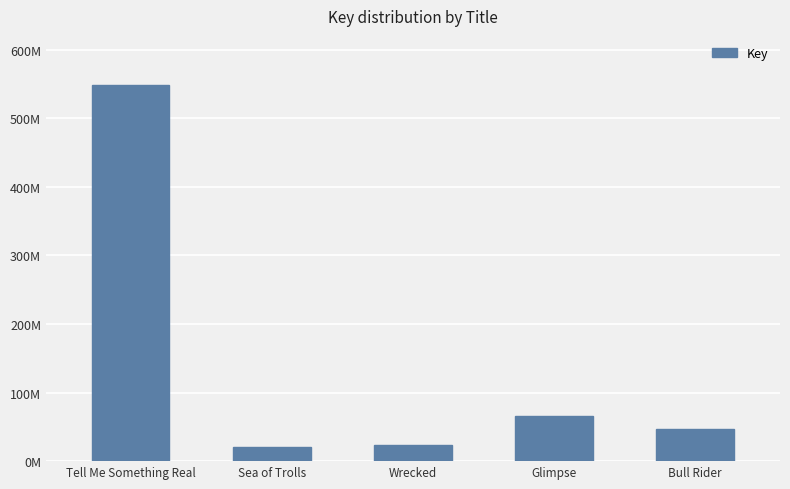

The value at Glimpse is 66380566. True or false?

True